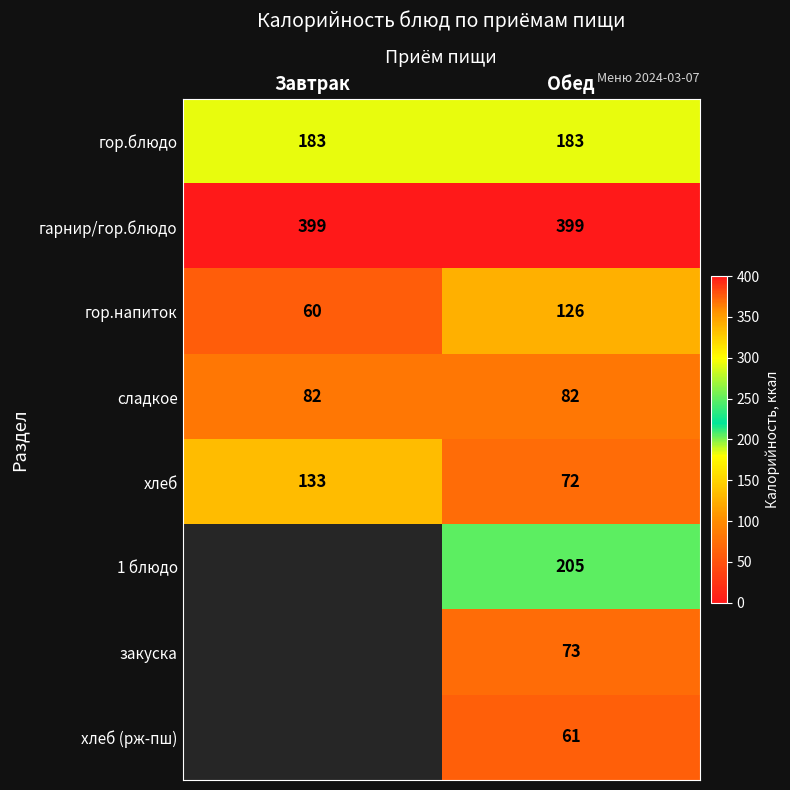

What is the difference between the highest and lowest values at Завтрак?

339.0